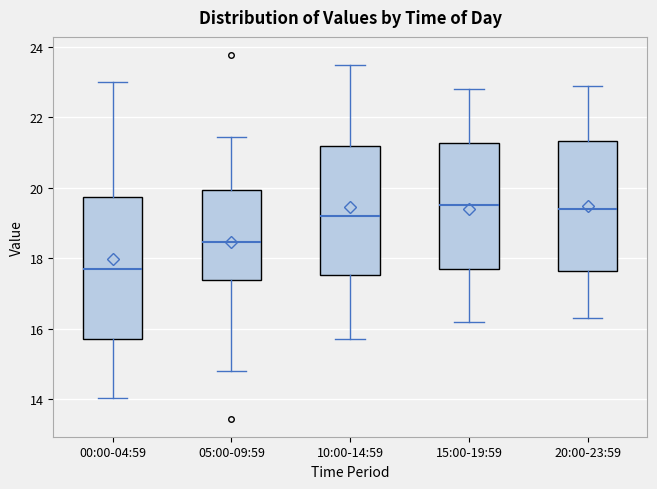

Comparing the boxes themselves (not the whiskers), which one is the tallest?

00:00-04:59